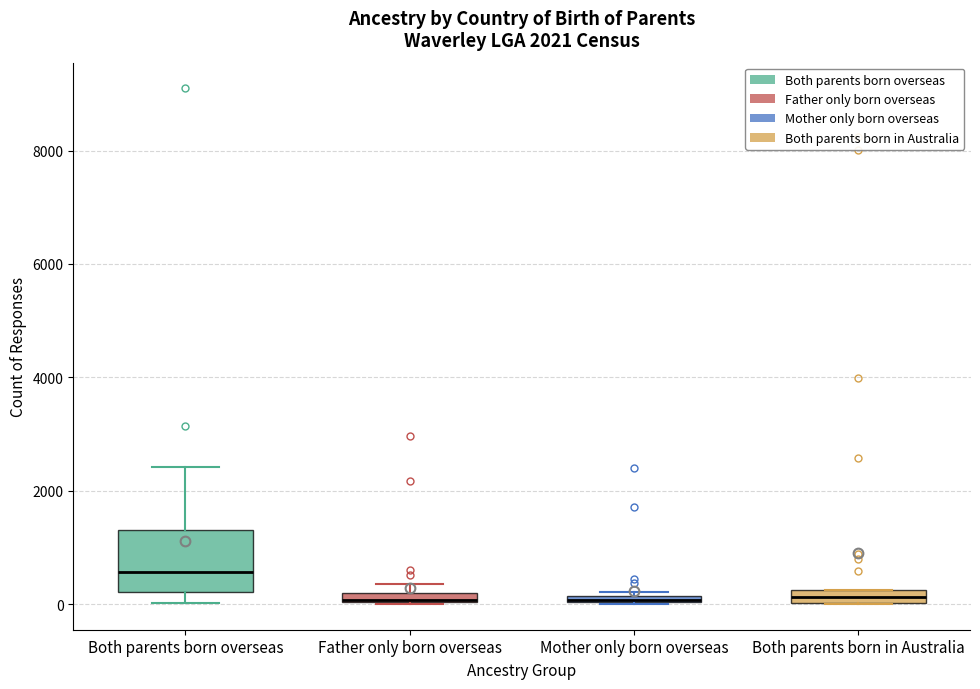

Which box's median line is the highest?

Both parents born overseas